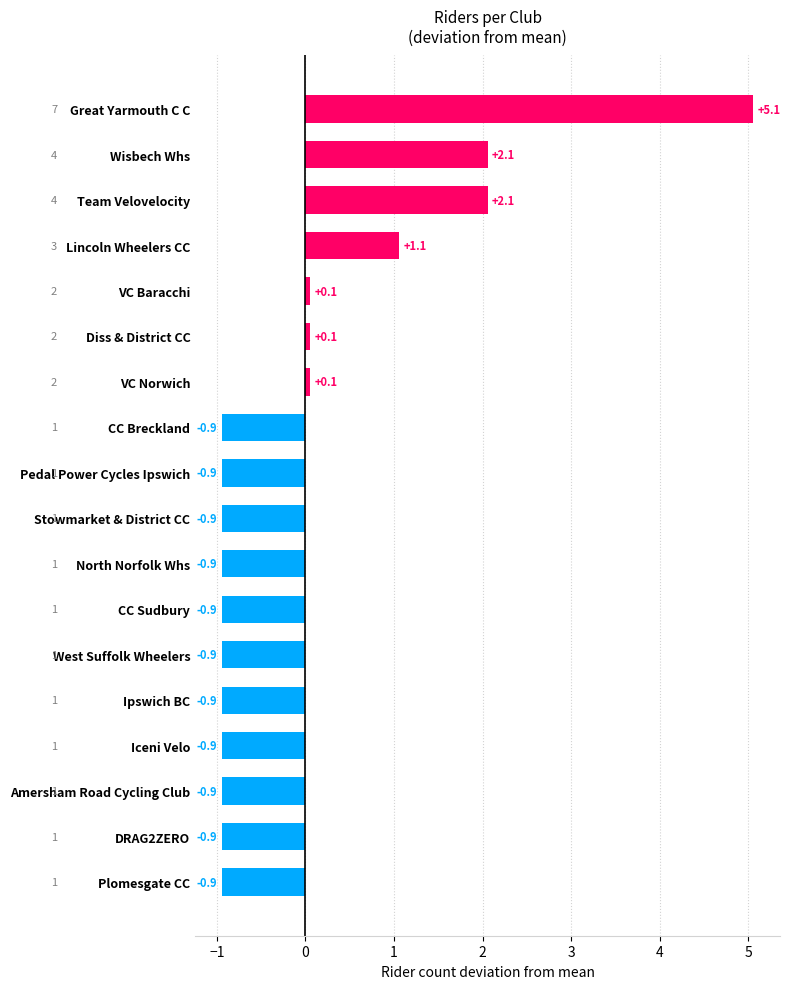

Reading top to bottom, list all the values displayed in this chart.

5.1	2.1	2.1	1.1	0.1	0.1	0.1	-0.9	-0.9	-0.9	-0.9	-0.9	-0.9	-0.9	-0.9	-0.9	-0.9	-0.9